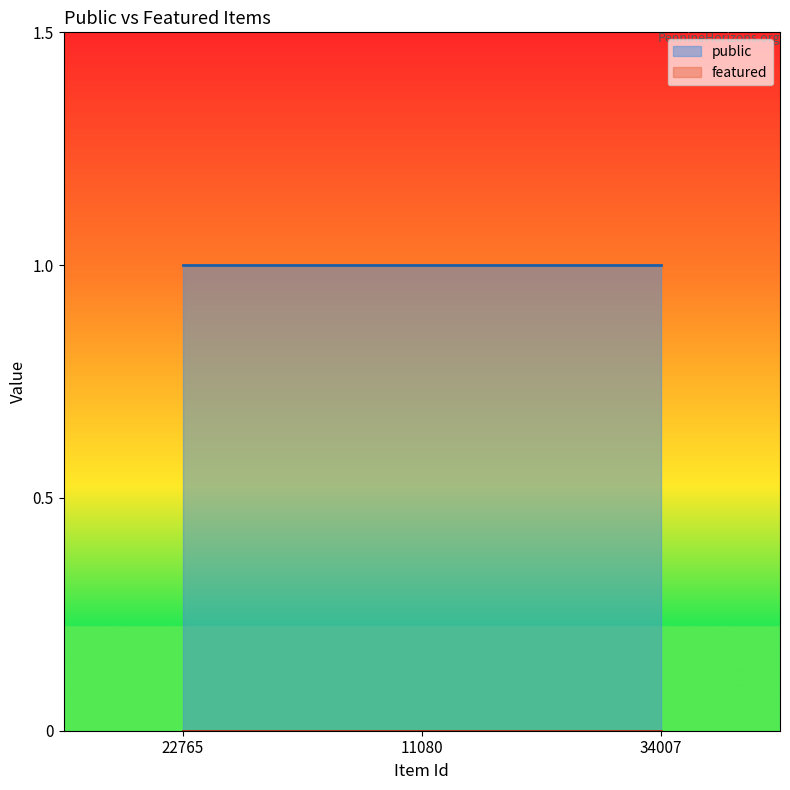

Count the number of categories in the chart.

3